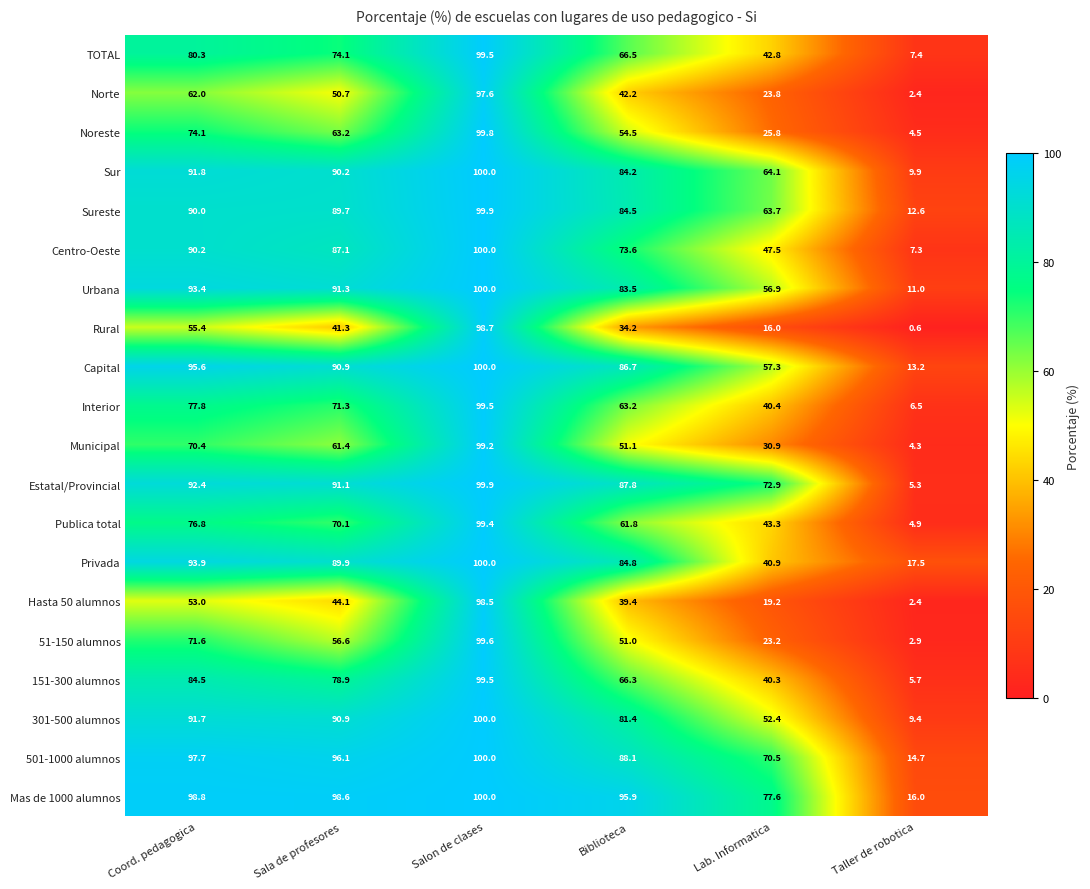

What is the maximum value for Municipal?

99.2